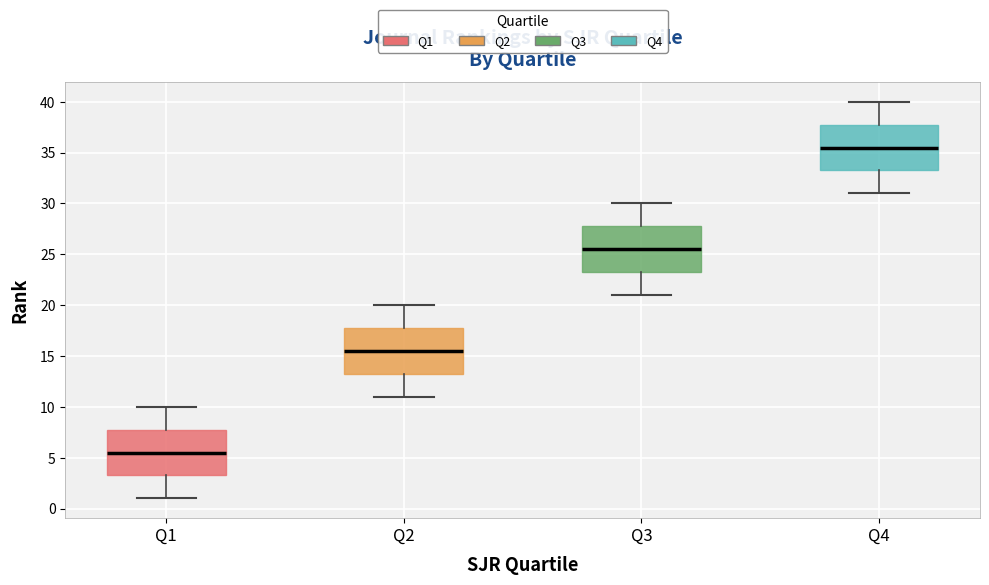

Reading left to right, read every box against the y-axis: the position of its median line, the range the box covers, and the ends of its whiskers. The values are not printed on the chart, so give them approximately, as read against the axis.

Q1: median 5.5, box 3.5 to 8.0, whiskers 1.0 to 10.0
Q2: median 15.5, box 13.5 to 18.0, whiskers 11.0 to 20.0
Q3: median 25.5, box 23.5 to 28.0, whiskers 21.0 to 30.0
Q4: median 35.5, box 33.5 to 38.0, whiskers 31.0 to 40.0